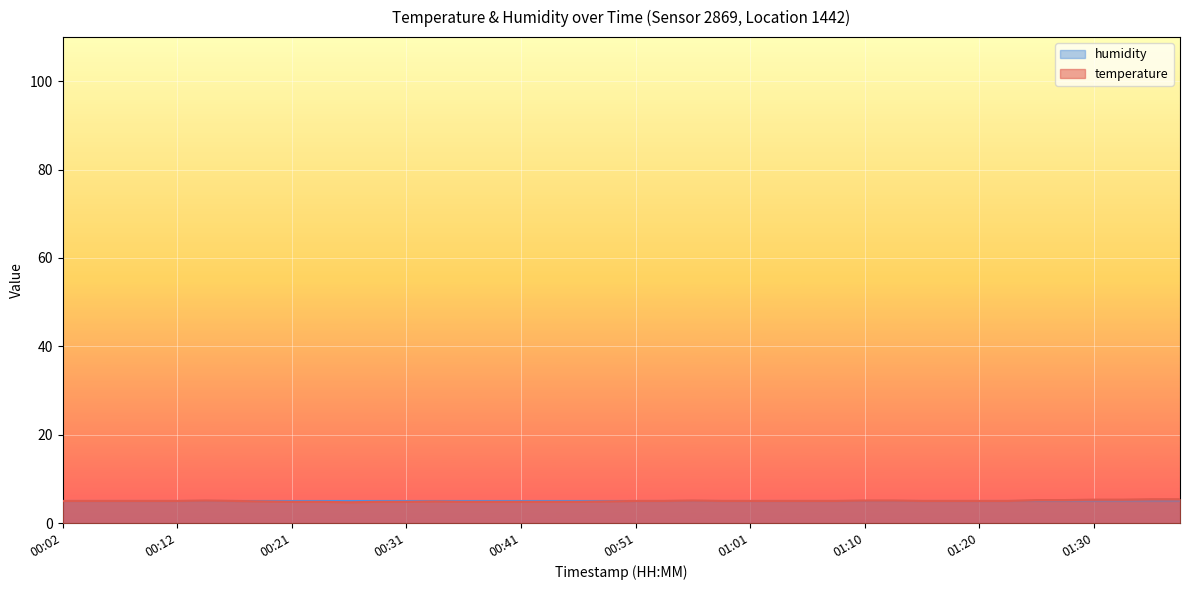

Rank the categories by value from lowest to highest.

00:26, 00:21, 00:24, 00:29, 00:31, 00:36, 00:39, 00:41, 00:43, 00:46, 00:19, 00:34, 00:48, 00:02, 00:04, 00:07, 00:09, 00:12, 00:16, 00:51, 00:53, 00:58, 01:01, 01:03, 01:05, 01:08, 01:15, 01:18, 01:20, 01:23, 00:14, 00:56, 01:10, 01:13, 01:25, 01:28, 01:30, 01:32, 01:35, 01:37